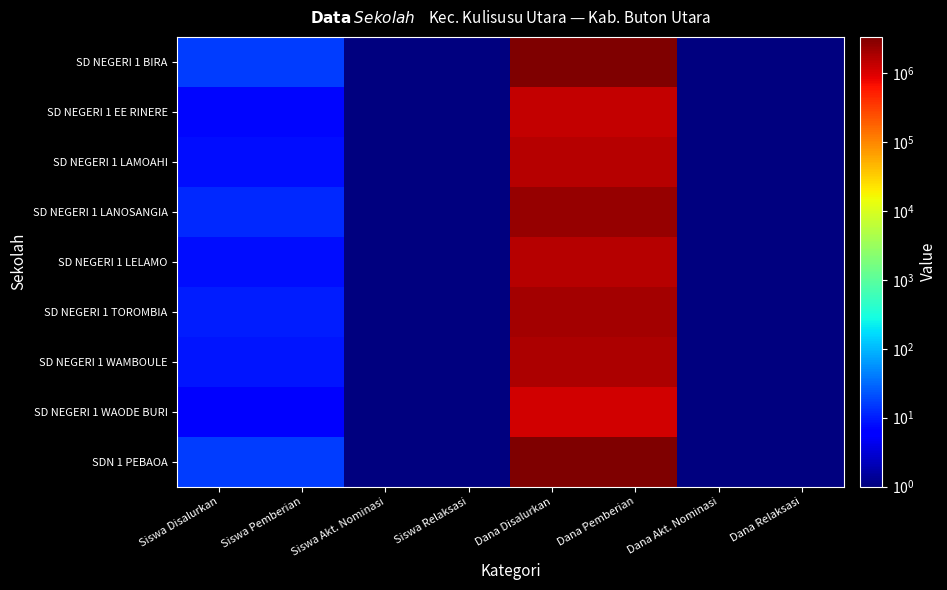

List the series in order of their peak value, lowest first.

SD NEGERI 1 WAODE BURI, SD NEGERI 1 EE RINERE, SD NEGERI 1 LAMOAHI, SD NEGERI 1 LELAMO, SD NEGERI 1 WAMBOULE, SD NEGERI 1 TOROMBIA, SD NEGERI 1 LANOSANGIA, SD NEGERI 1 BIRA, SDN 1 PEBAOA